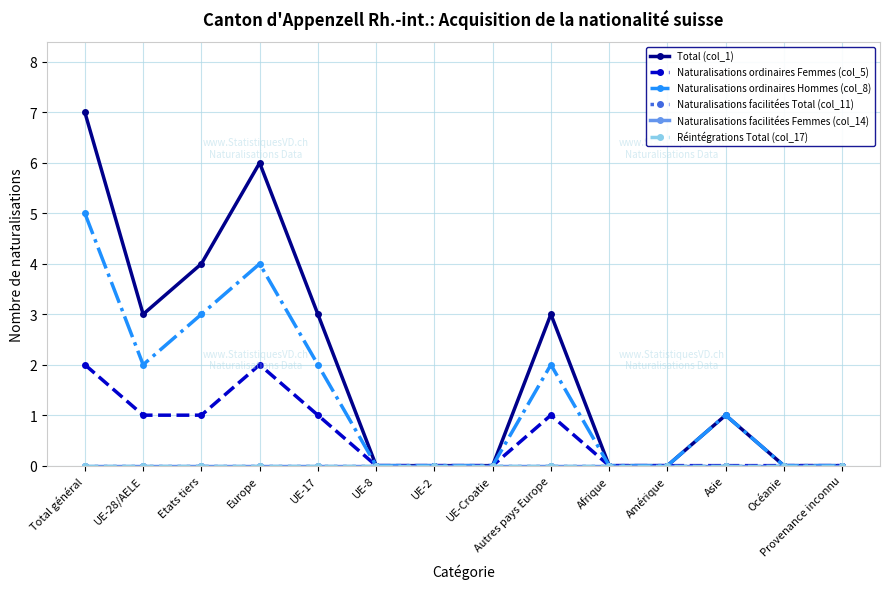

Rank the categories by Naturalisations facilitées Femmes (col_14) value from lowest to highest.

Total général, UE-28/AELE, Etats tiers, Europe, UE-17, UE-8, UE-2, UE-Croatie, Autres pays Europe, Afrique, Amérique, Asie, Océanie, Provenance inconnu